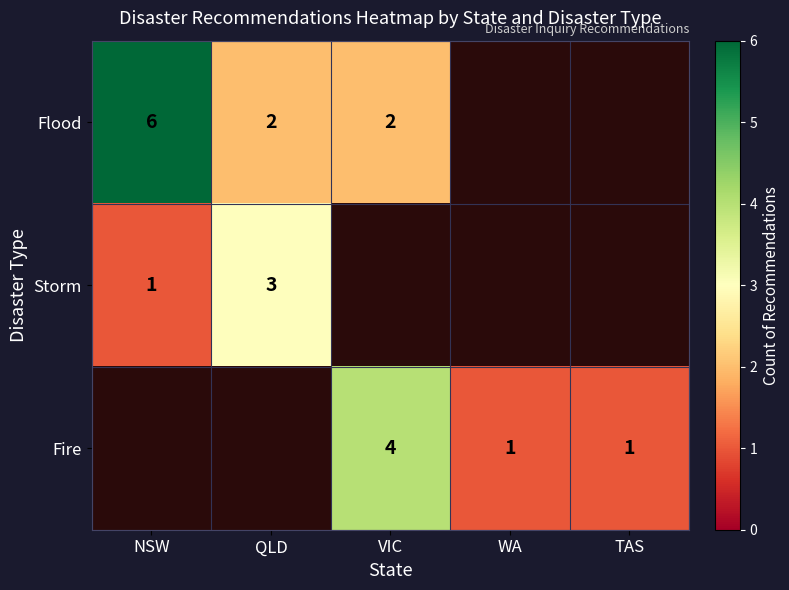

What is the sum of the Flood values at VIC and NSW?

8